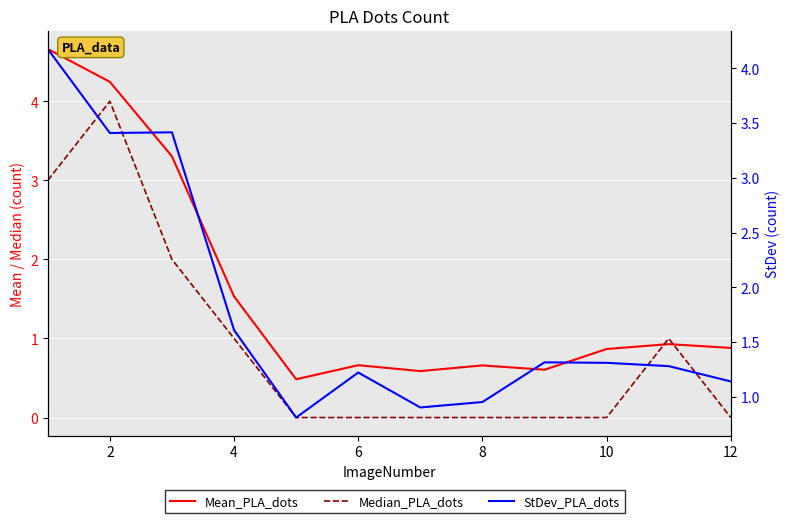

True or false: Median_PLA_dots has a value of 0.0 at 8.

True